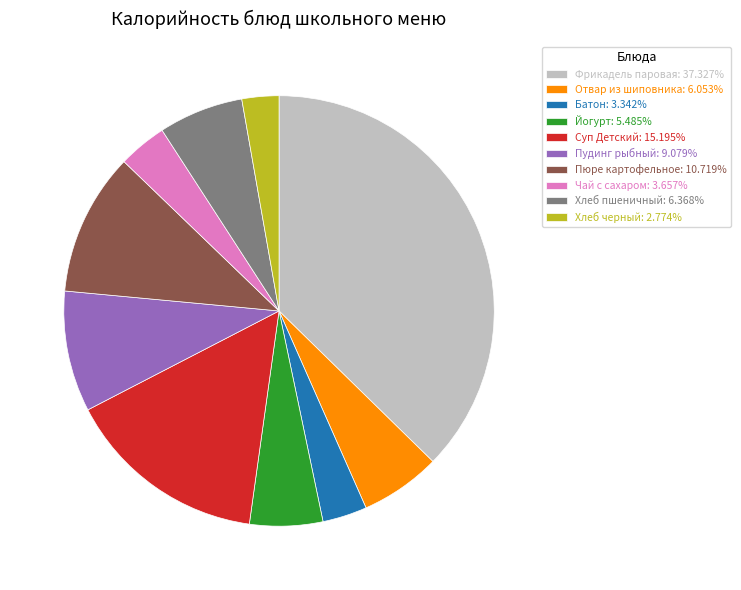

What is the smallest slice in the pie chart?

Хлеб черный